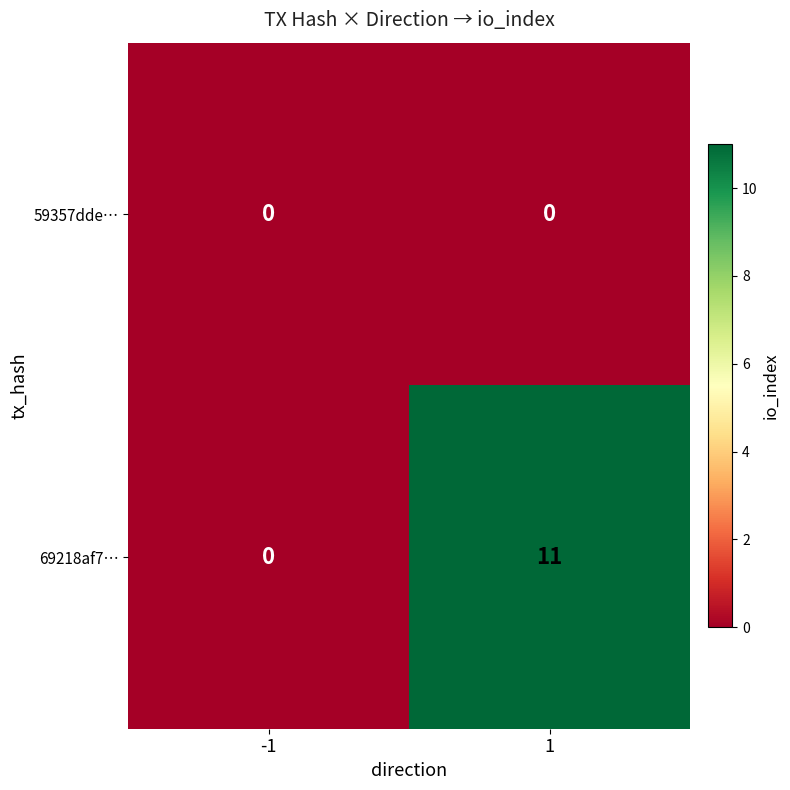

Which series has the largest total across all categories?

69218af7…